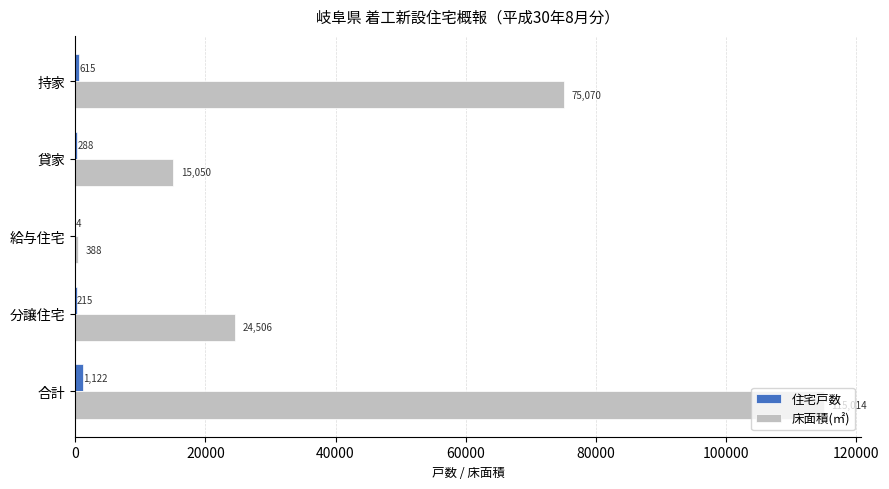

What is the highest value of the 床面積(㎡) series?

115014